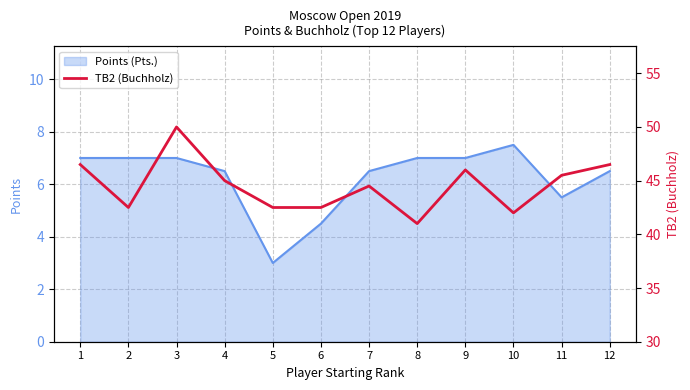

The Points (Pts.) series shows 2.4 at 2. True or false?

False